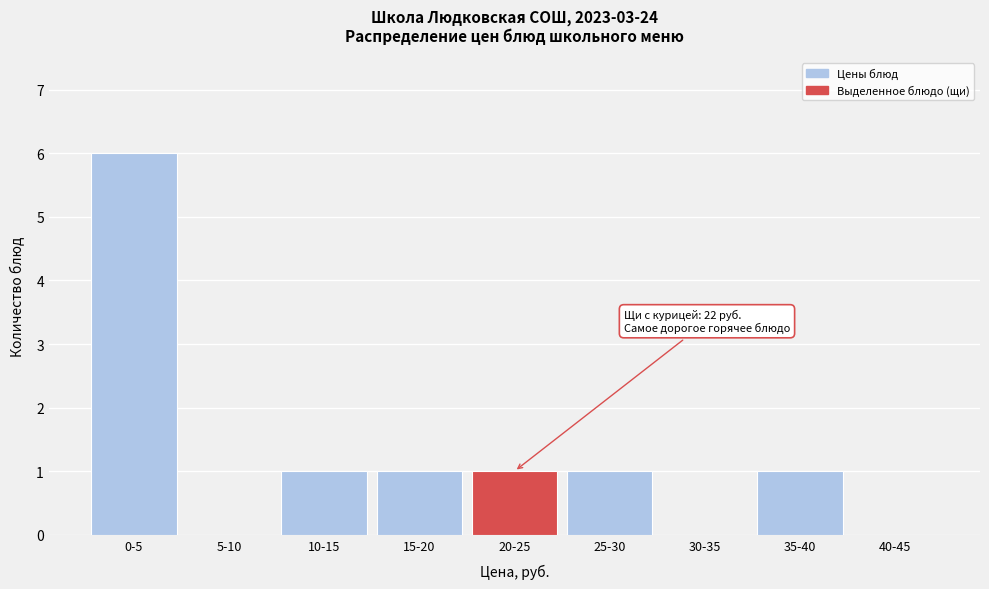

Reading left to right, what are all the values shown in this chart?

0-5=6	5-10=0	10-15=1	15-20=1	20-25=1	25-30=1	30-35=0	35-40=1	40-45=0